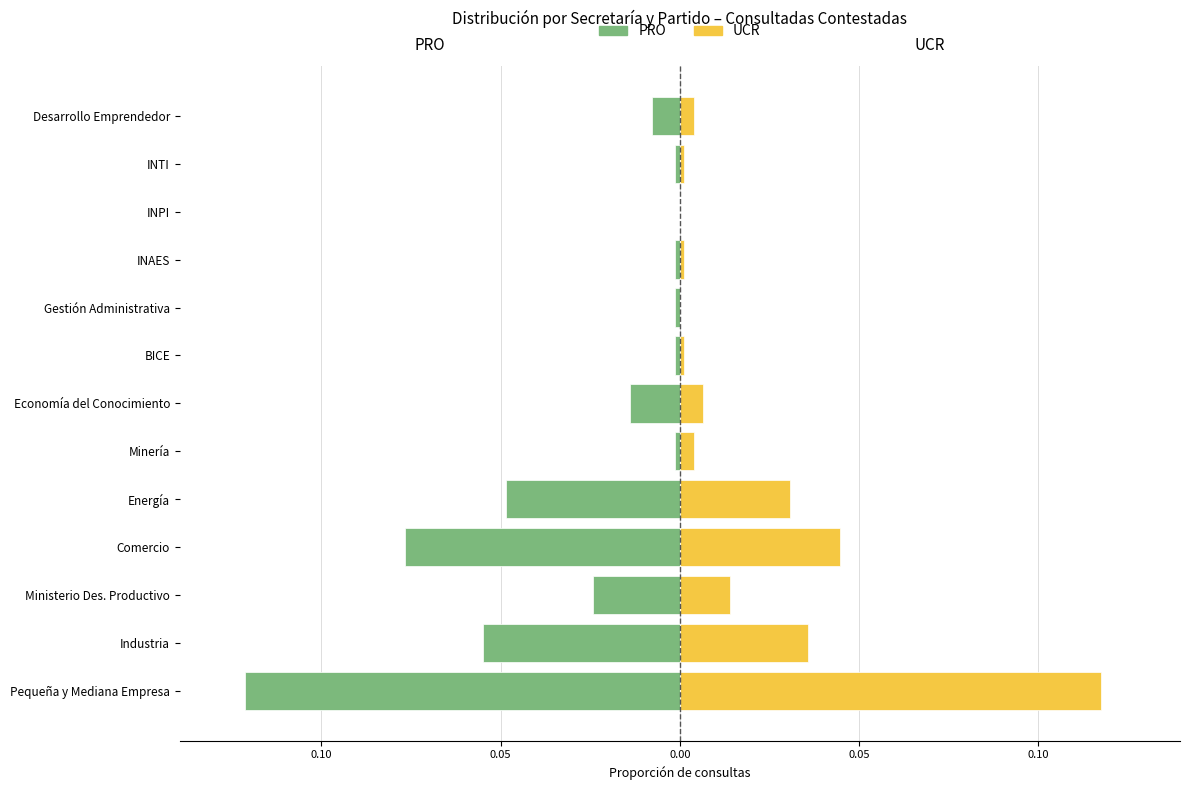

Is the value of PRO at Ministerio Des. Productivo greater than the value of UCR at Comercio?

No